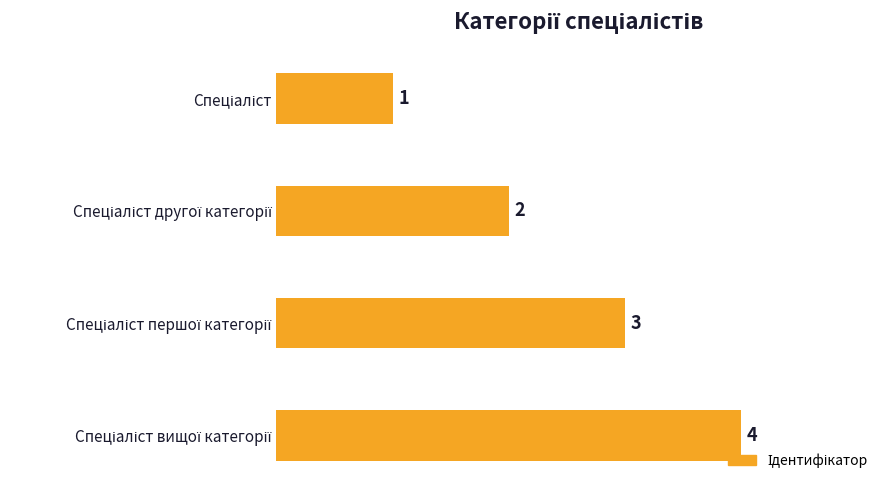

Count the values in the range 2 to 4.

3